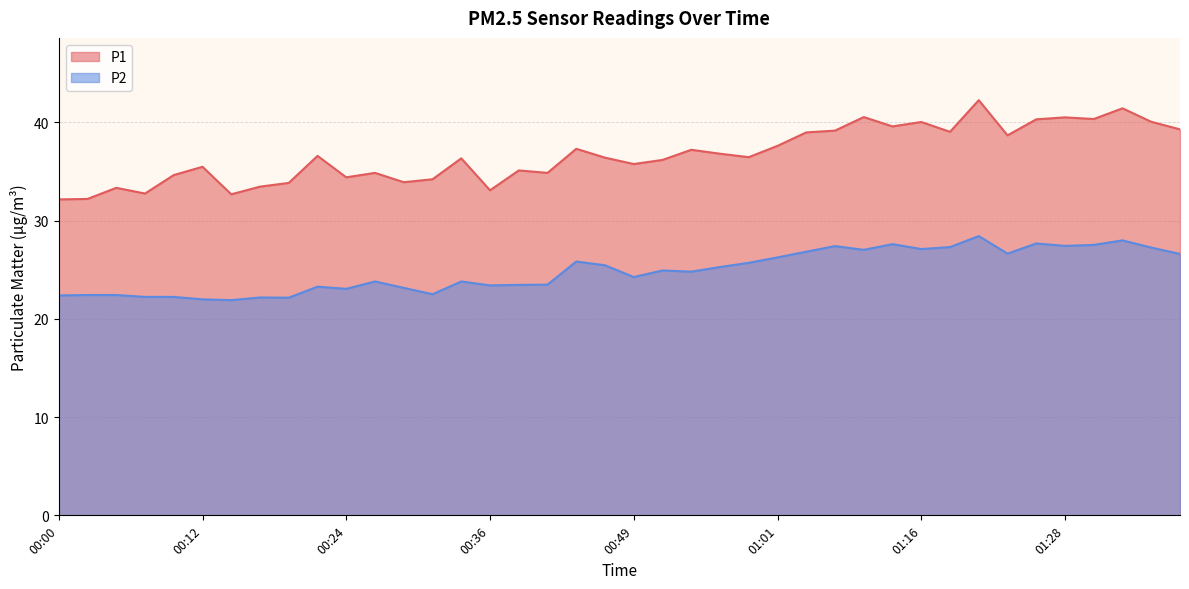

Reading right to left, what are all the values shown in this chart?

P1: 01:38=39.3	01:35=40.0	01:33=41.4	01:30=40.3	01:28=40.5	01:25=40.3	01:23=38.7	01:20=42.2	01:18=39.0	01:16=40.0	01:11=39.6	01:08=40.5	01:06=39.1	01:03=39.0	01:01=37.6	00:58=36.5	00:56=36.8	00:53=37.2	00:51=36.2	00:49=35.8	00:46=36.4	00:44=37.3	00:41=34.9	00:39=35.1	00:36=33.1	00:34=36.3	00:31=34.2	00:29=33.9	00:27=34.9	00:24=34.4	00:22=36.6	00:19=33.8	00:17=33.5	00:14=32.7	00:12=35.5	00:10=34.6	00:07=32.8	00:05=33.3	00:02=32.2	00:00=32.1
P2: 01:38=26.6	01:35=27.2	01:33=28.0	01:30=27.5	01:28=27.4	01:25=27.7	01:23=26.6	01:20=28.4	01:18=27.3	01:16=27.1	01:11=27.6	01:08=27.0	01:06=27.4	01:03=26.8	01:01=26.2	00:58=25.7	00:56=25.3	00:53=24.8	00:51=24.9	00:49=24.2	00:46=25.4	00:44=25.8	00:41=23.5	00:39=23.4	00:36=23.4	00:34=23.8	00:31=22.5	00:29=23.1	00:27=23.8	00:24=23.1	00:22=23.3	00:19=22.1	00:17=22.2	00:14=21.9	00:12=22.0	00:10=22.2	00:07=22.2	00:05=22.4	00:02=22.4	00:00=22.4